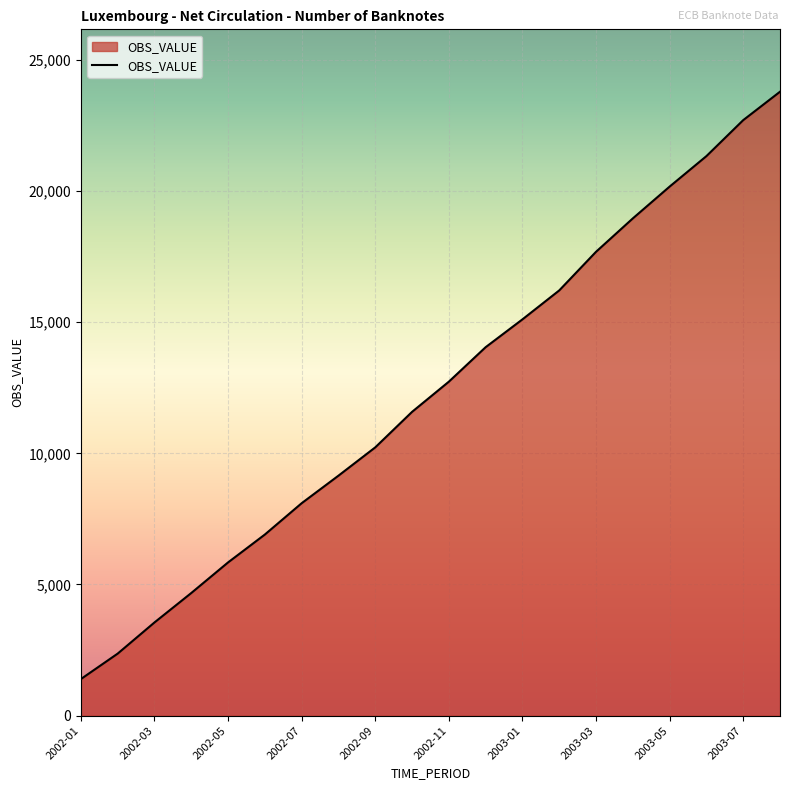

How many lines are shown in the chart?

1